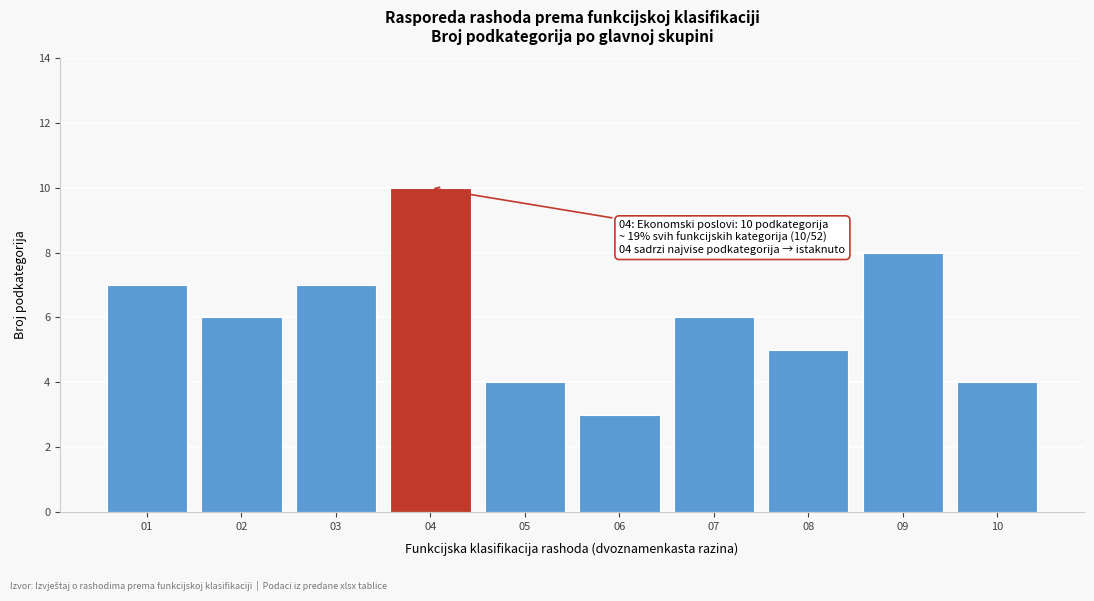

Reading left to right, what are all the values shown in this chart?

01=7	02=6	03=7	04=10	05=4	06=3	07=6	08=5	09=8	10=4